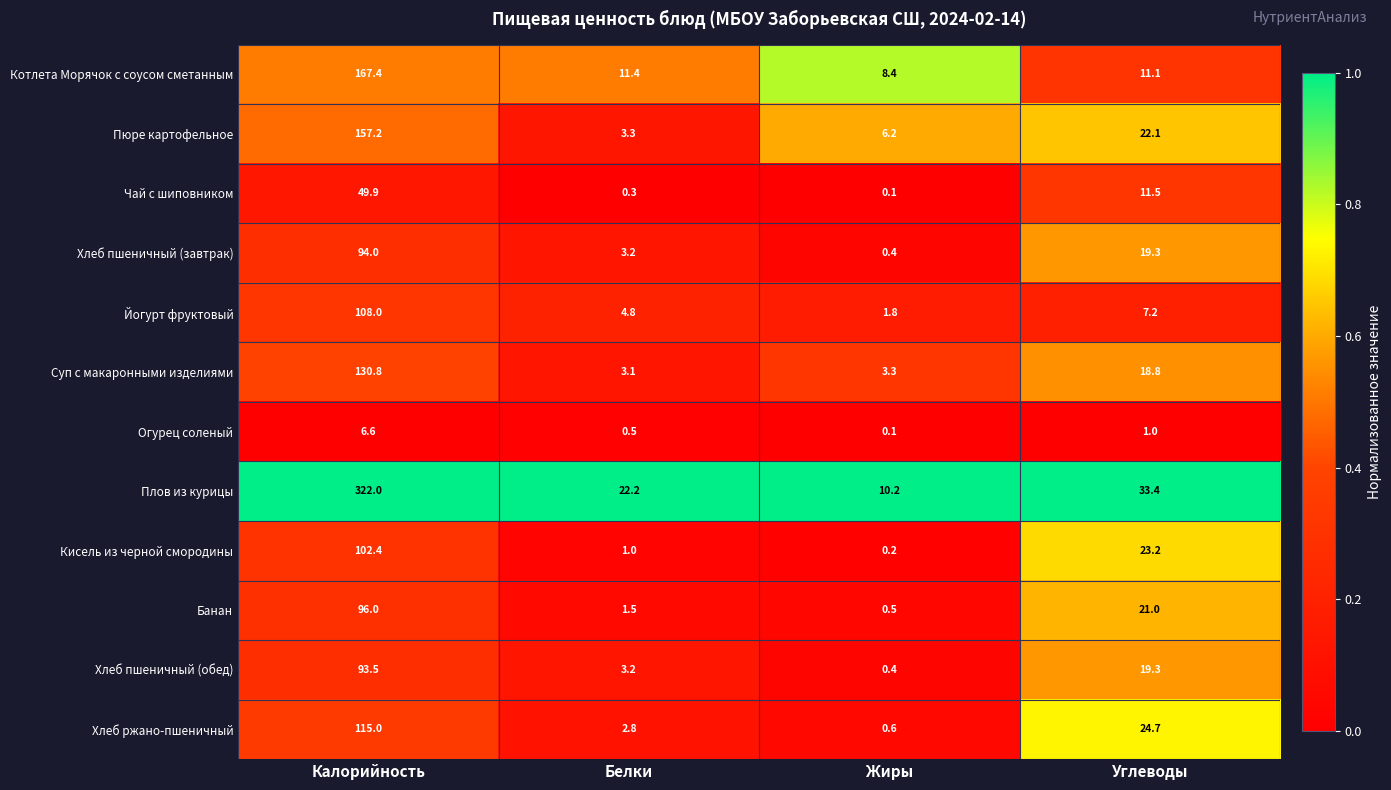

At which category is the sum across all series the highest?

Калорийность